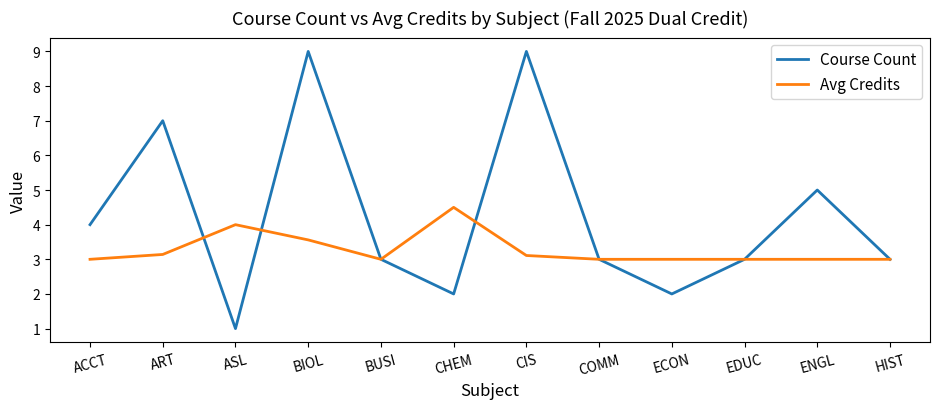

What is the difference between the highest and lowest values at ACCT?

1.0